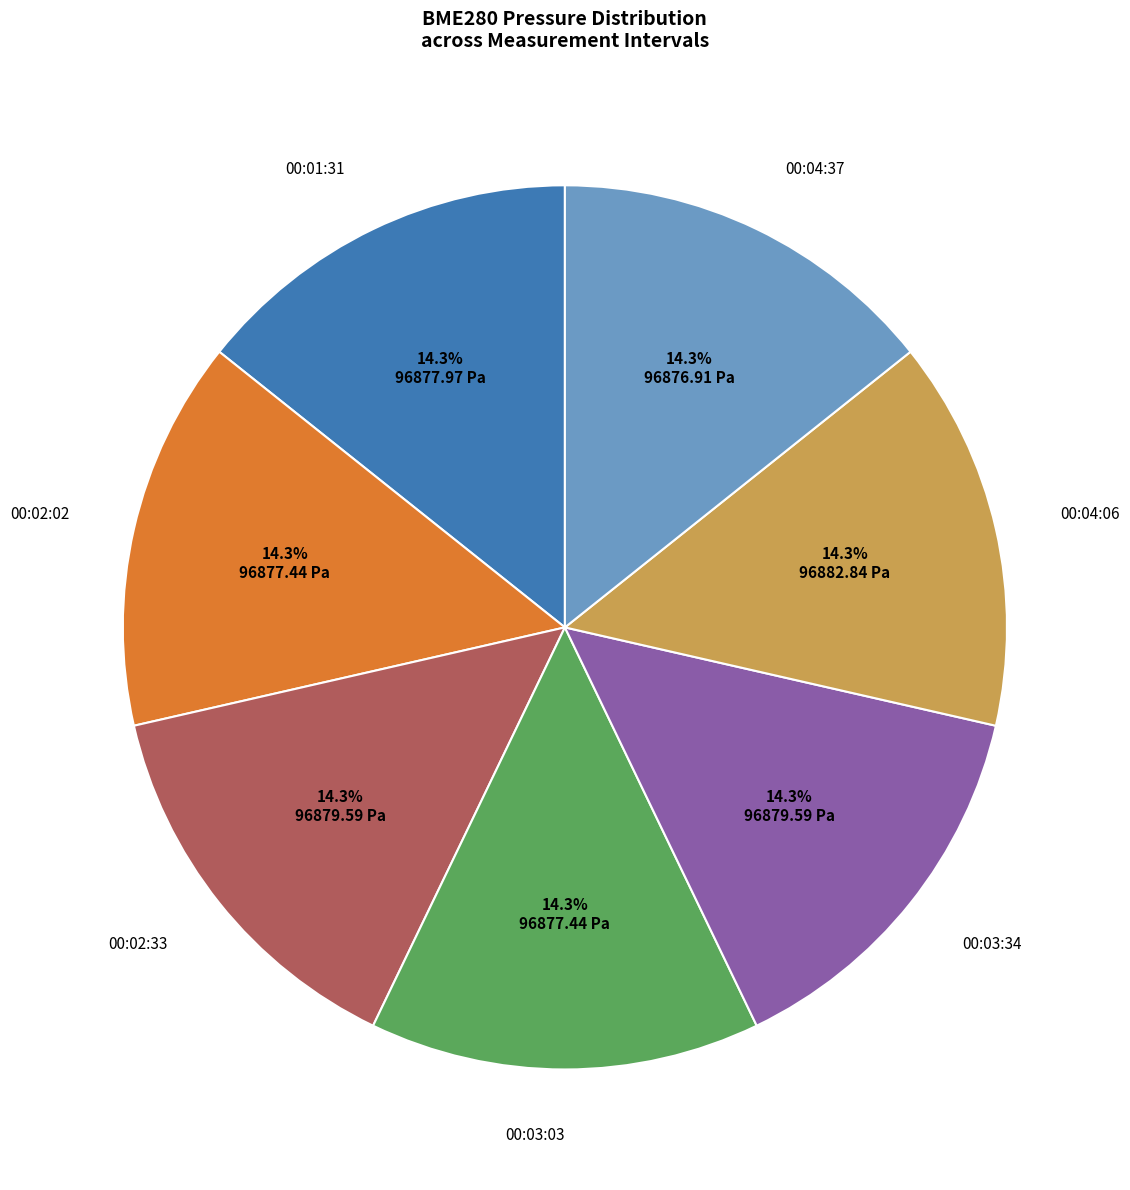

Is there a majority slice in this chart?

No